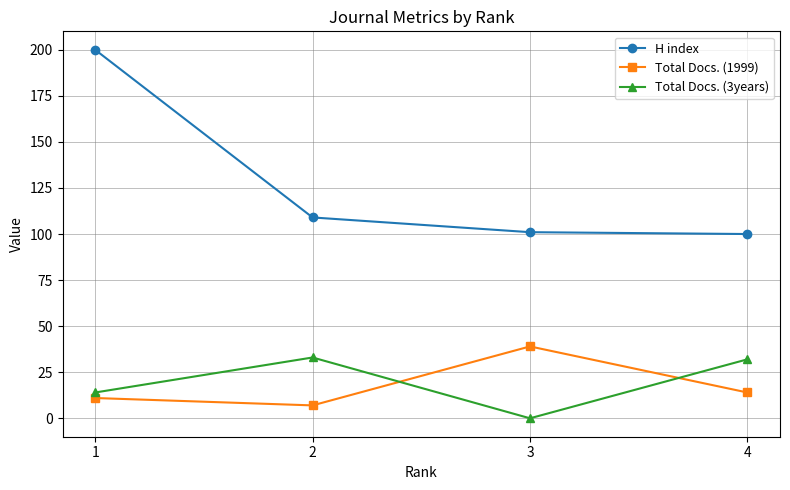

True or false: H index and Total Docs. (3years) intersect in this chart.

False